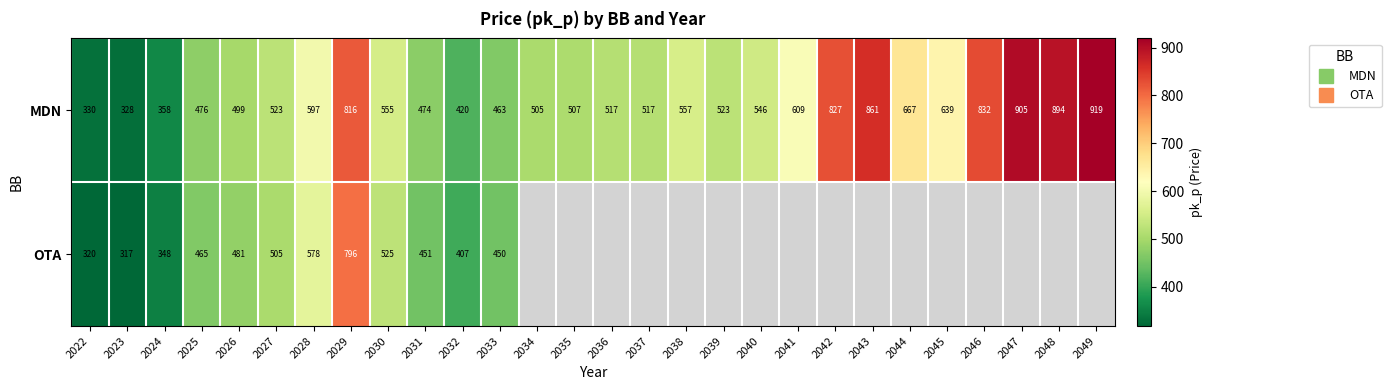

At how many categories does at least one series exceed 461?

24